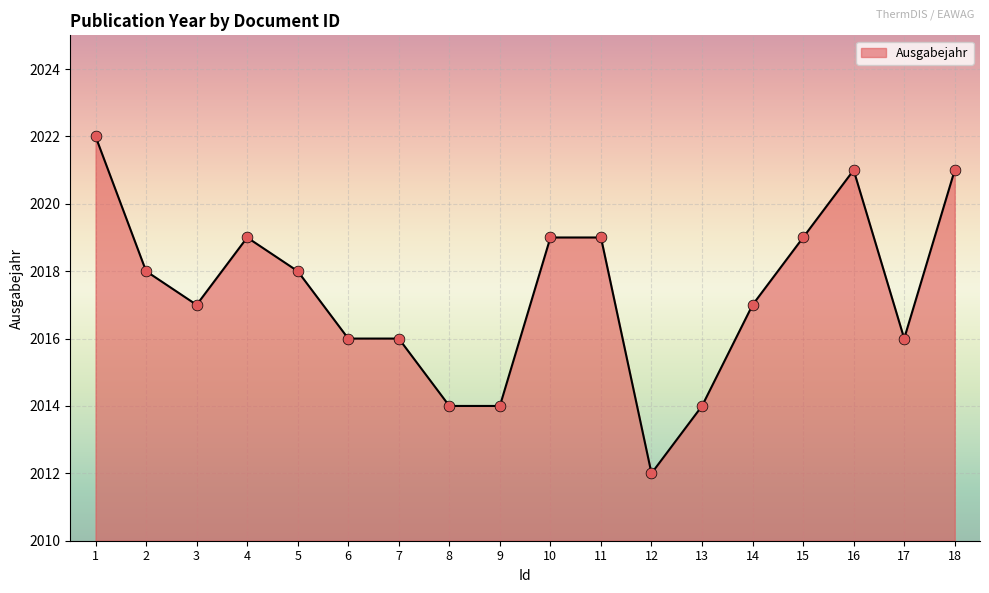

What is the change in value from 2 to 10?

+1